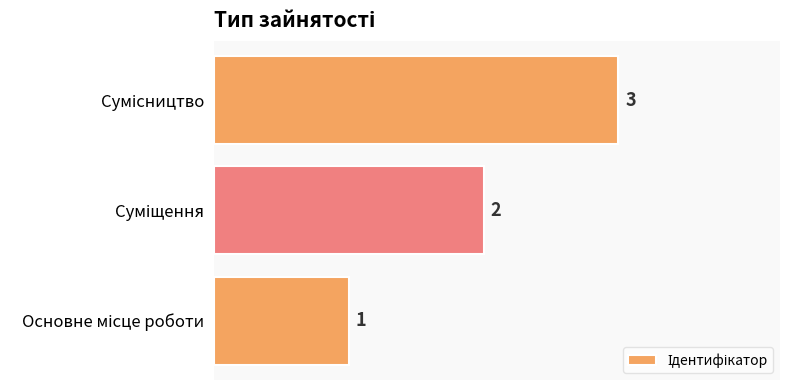

What is the greatest value displayed?

3